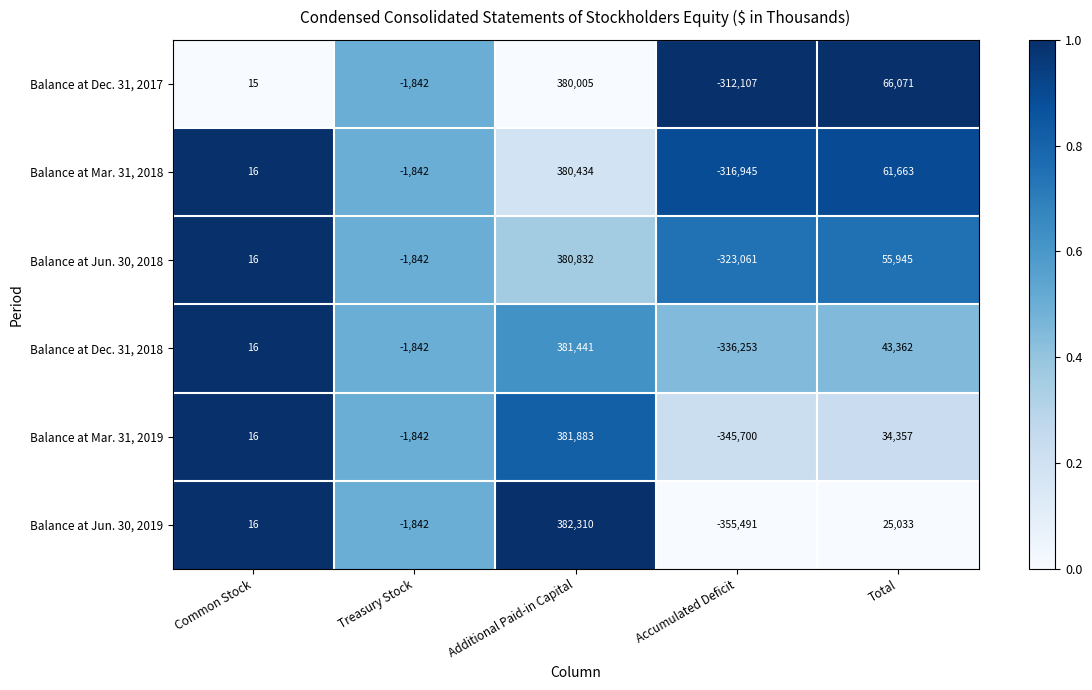

Count the number of data series in this chart.

6